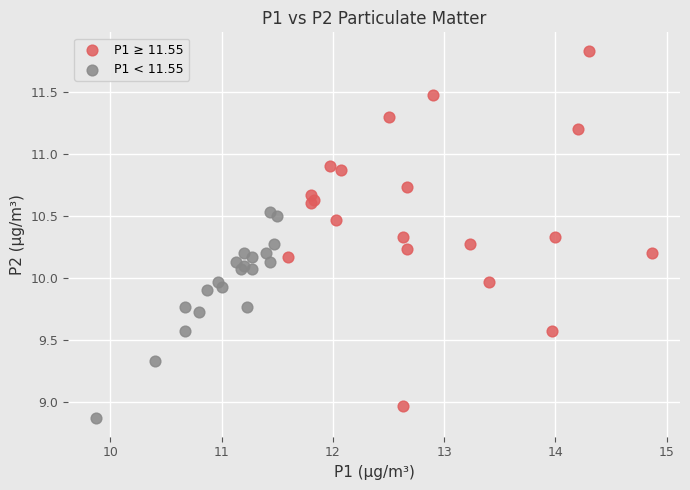

Which series has the widest spread of Y values?

P1 ≥ 11.55